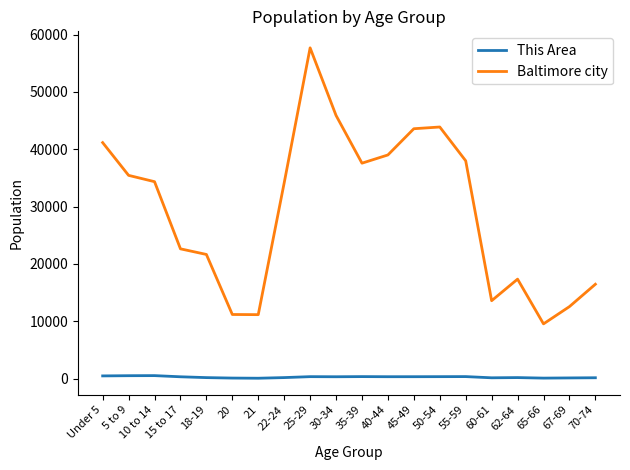

What is the spread (max minus min) of values at 70-74?

16306